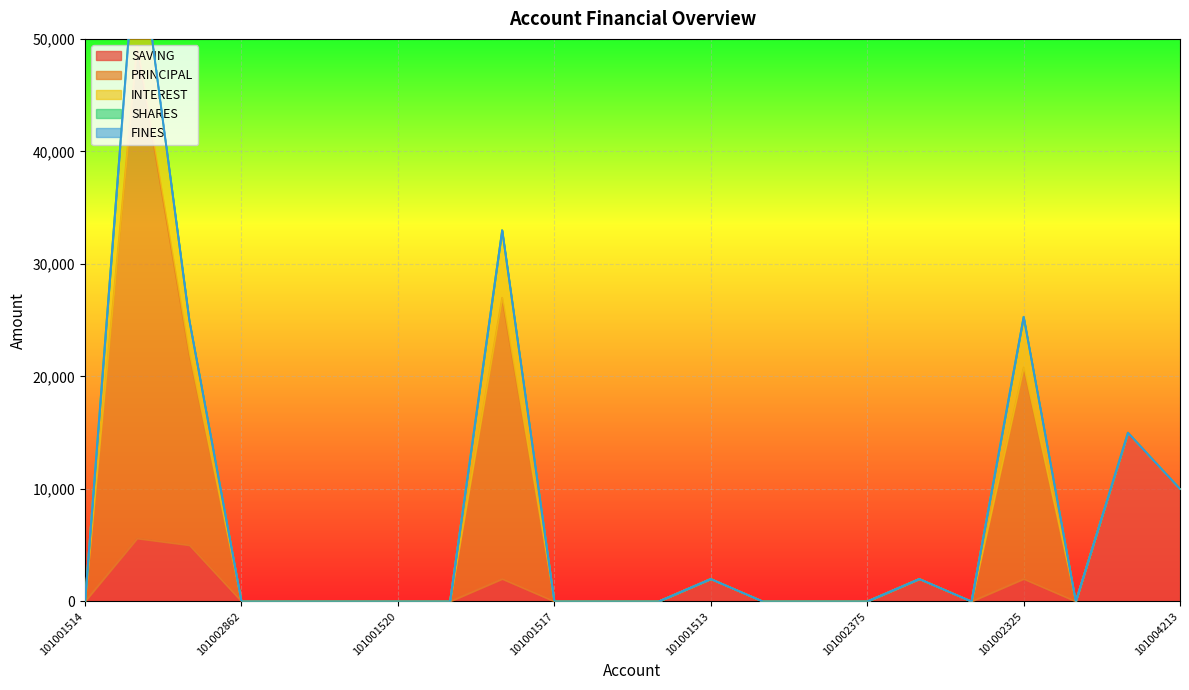

What are all the series names shown in the legend?

SAVING, PRINCIPAL, INTEREST, SHARES, FINES